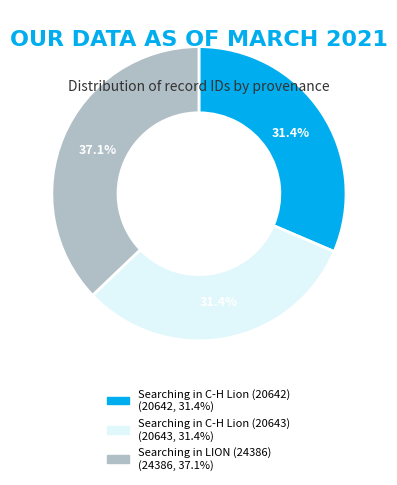

Does Searching in C-H Lion (20643) account for over 50% of the chart?

No